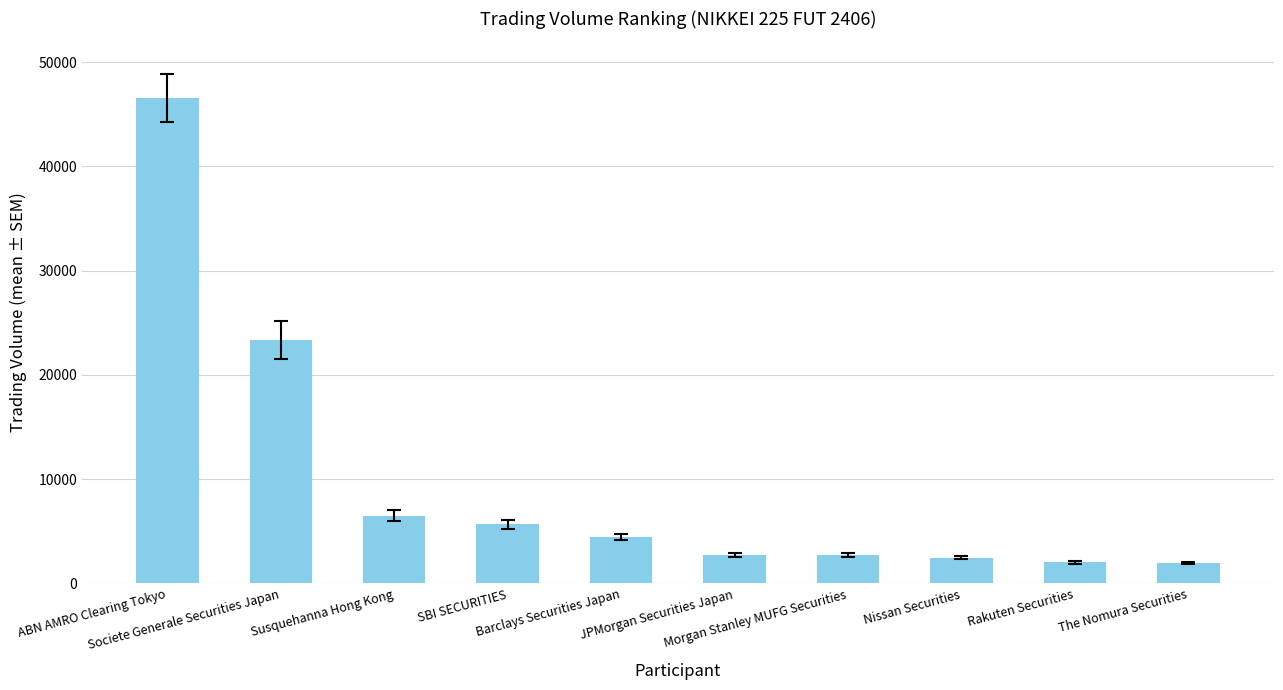

What is the greatest value displayed?

46580